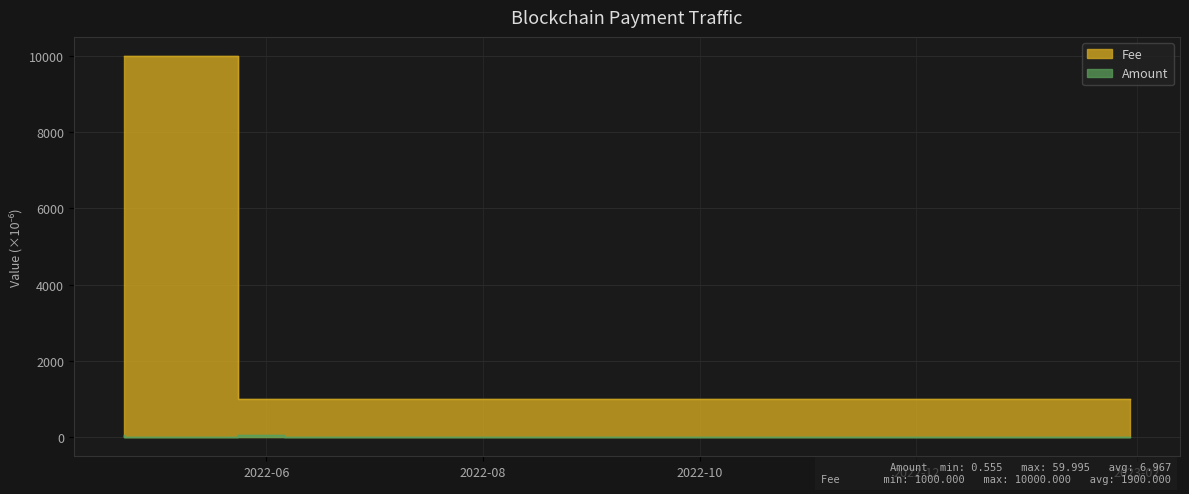

What is the difference between the maximum and minimum values in the Fee series?

9000.0